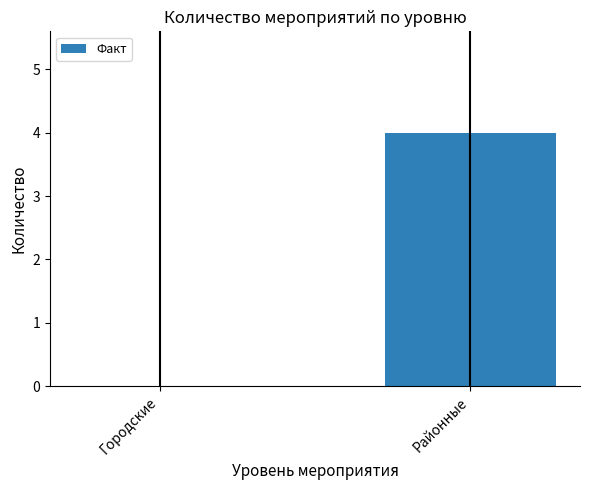

What value does the data have at Районные?

4